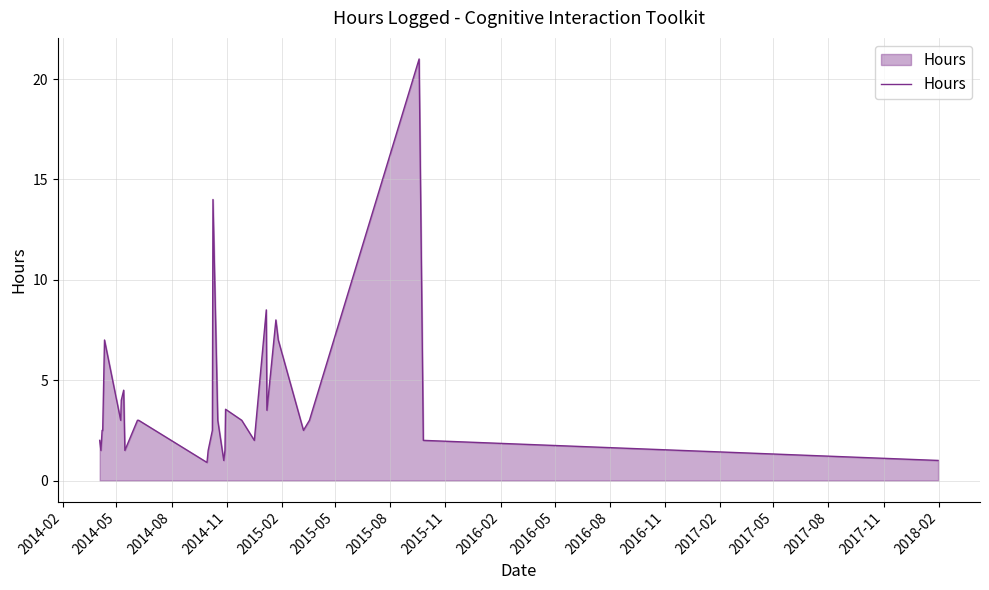

What is the smallest value displayed?

0.9